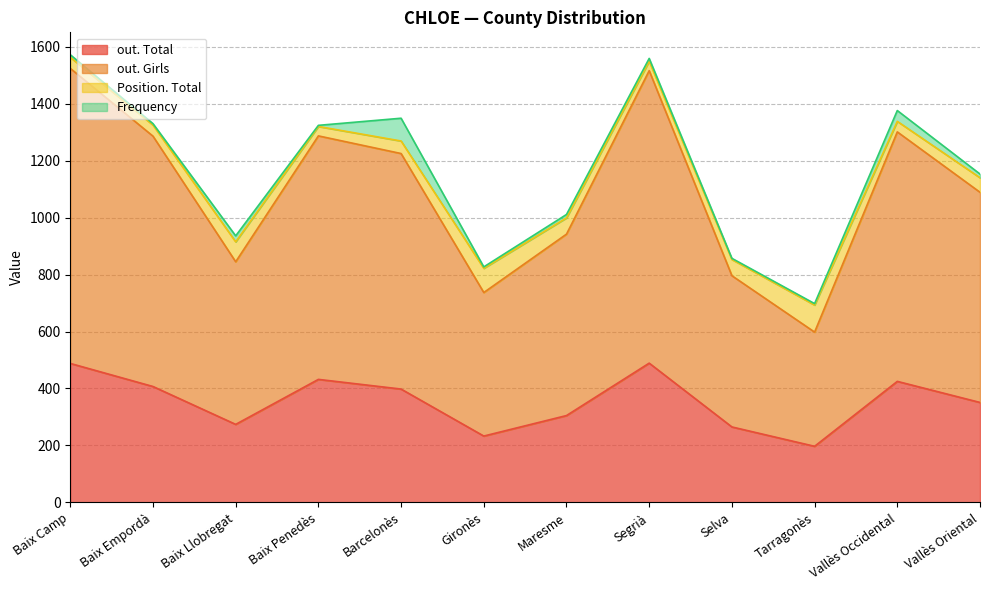

At which category does out. Girls reach its first local peak?

Baix Penedès